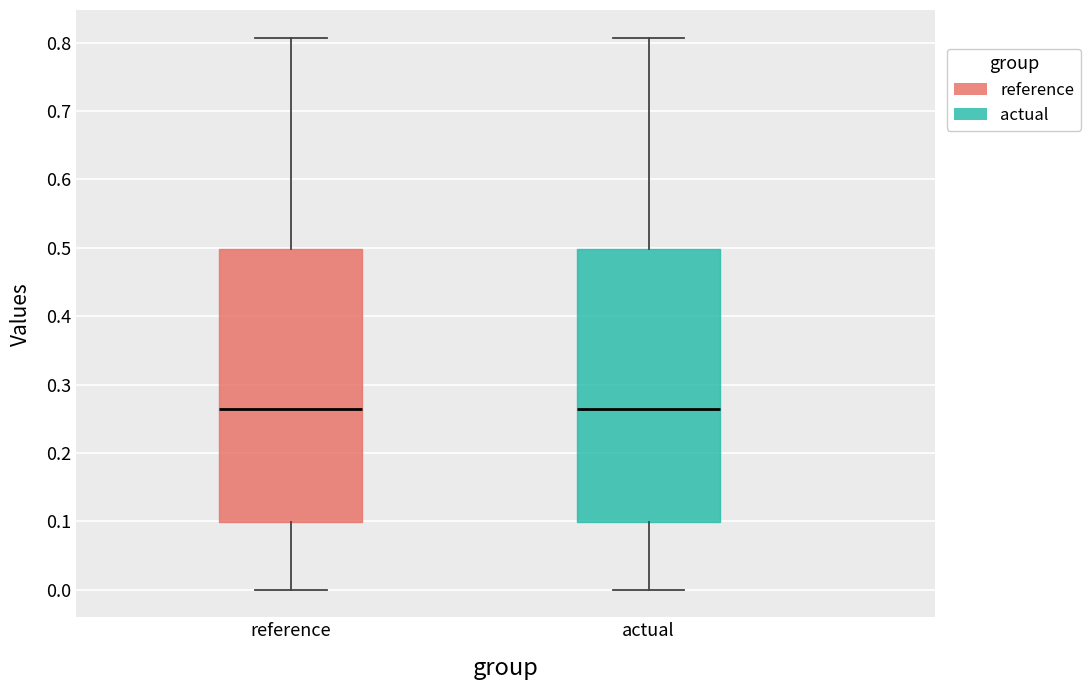

Reading left to right, read every box against the y-axis: the position of its median line, the range the box covers, and the ends of its whiskers. The values are not printed on the chart, so give them approximately, as read against the axis.

reference: median 0.26, box 0.10 to 0.50, whiskers 0.00 to 0.81
actual: median 0.26, box 0.10 to 0.50, whiskers 0.00 to 0.81